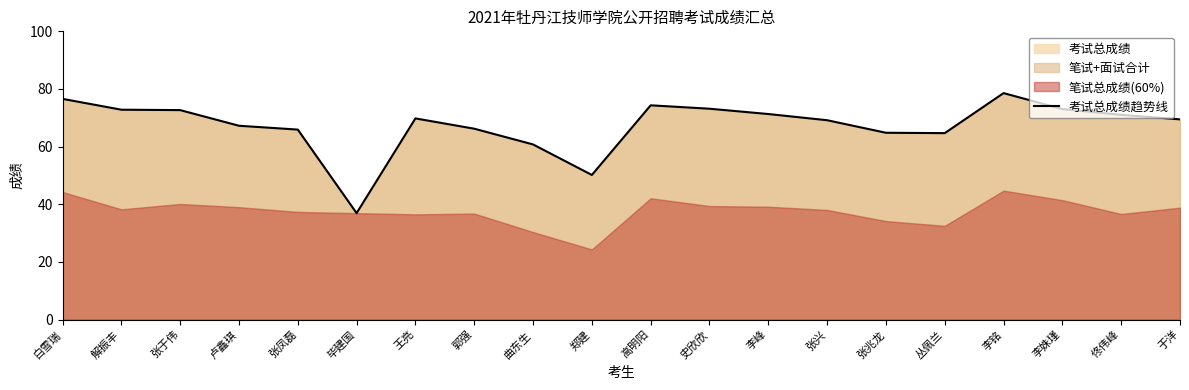

How many points are lower than both their immediate neighbors (excluding endpoints)?

3